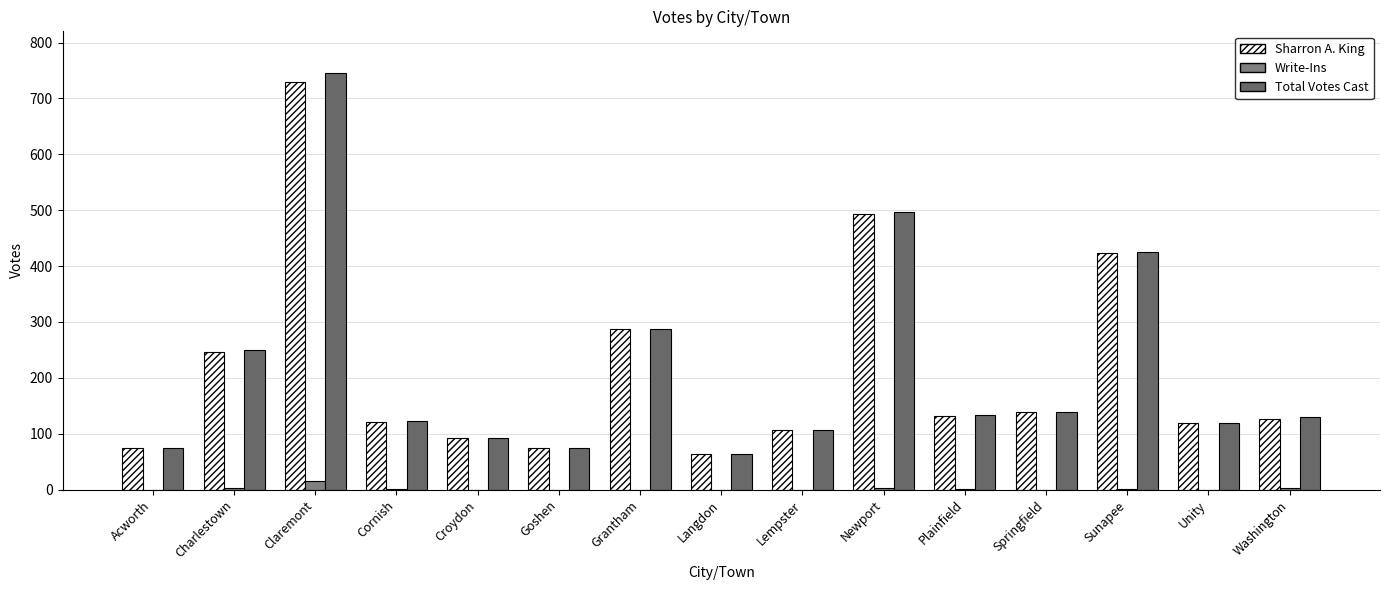

How many data points in Write-Ins are above 0?

7